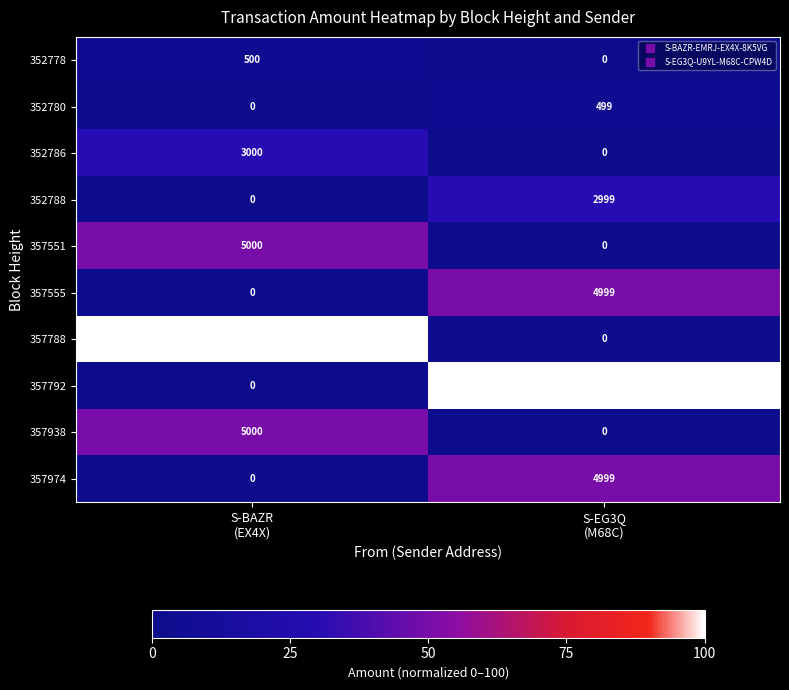

What is the greatest value displayed?

10000